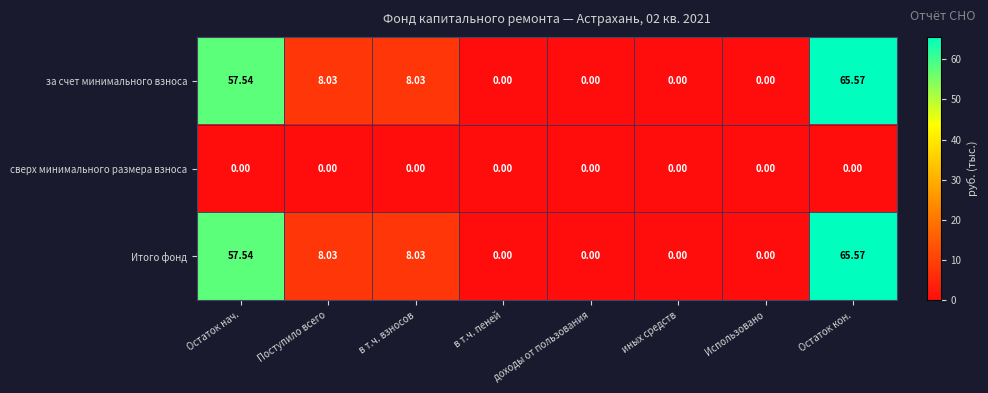

At which label does за счет минимального взноса reach its peak?

Остаток кон.